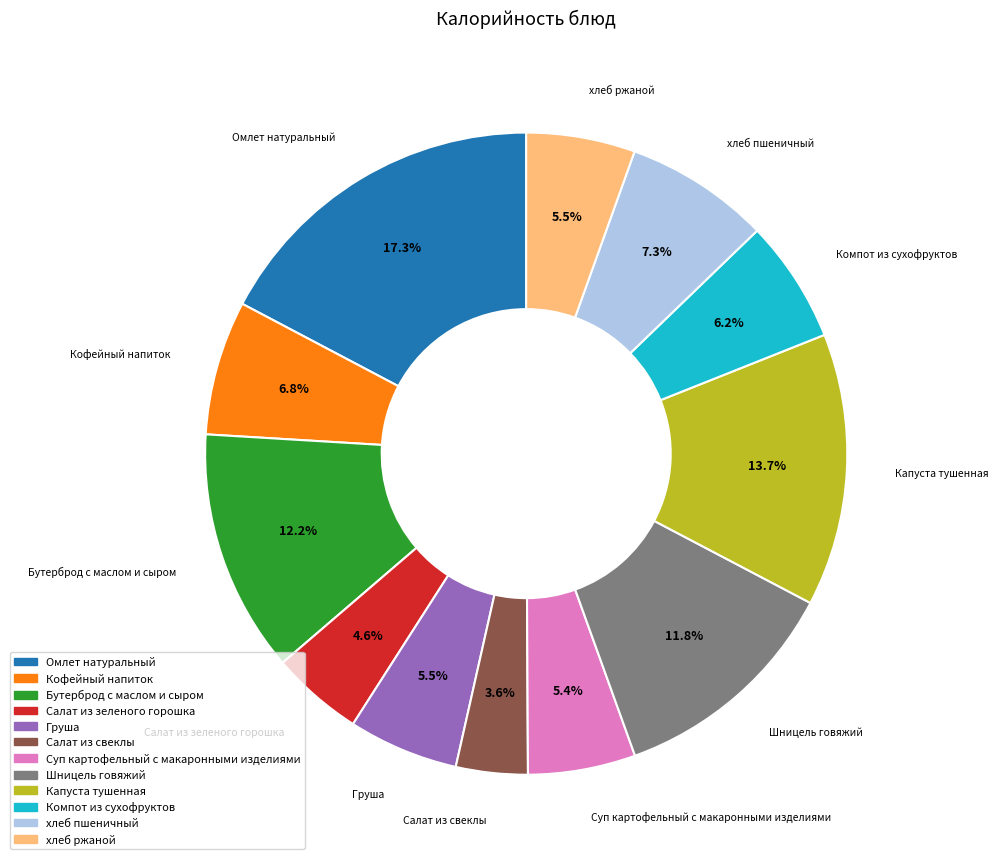

To the nearest percent, what is the combined percentage of Омлет натуральный and Бутерброд с маслом и сыром?

30%